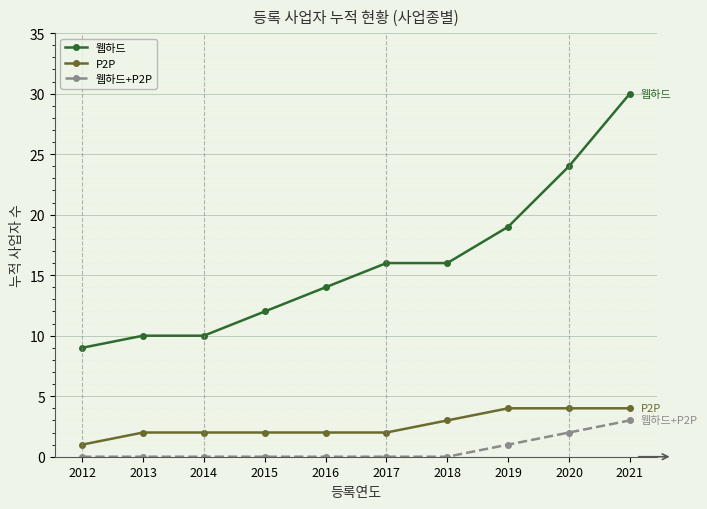

Where is 웹하드+P2P nearest to the value 1?

2019